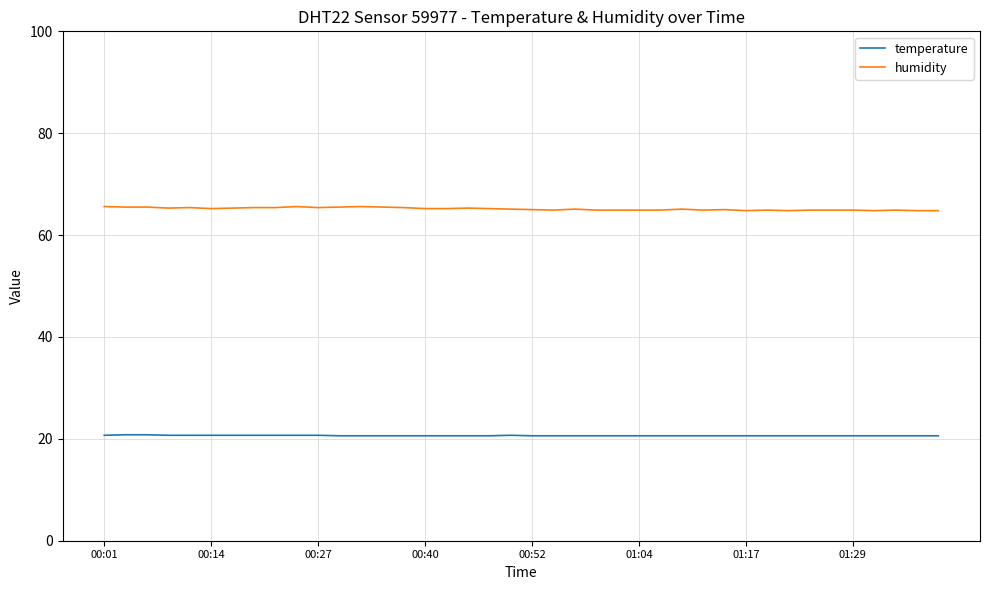

What is the minimum value shown in the chart?

20.6